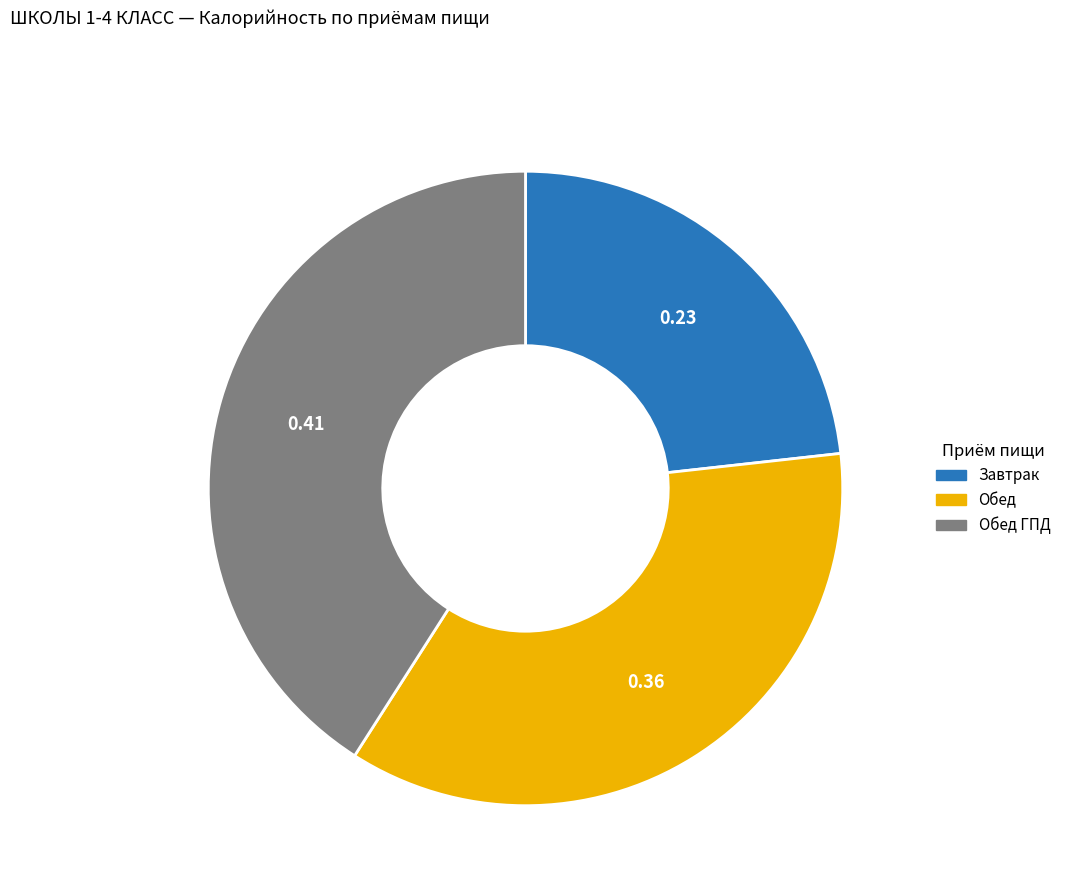

Which category has the smallest portion of the pie?

Завтрак